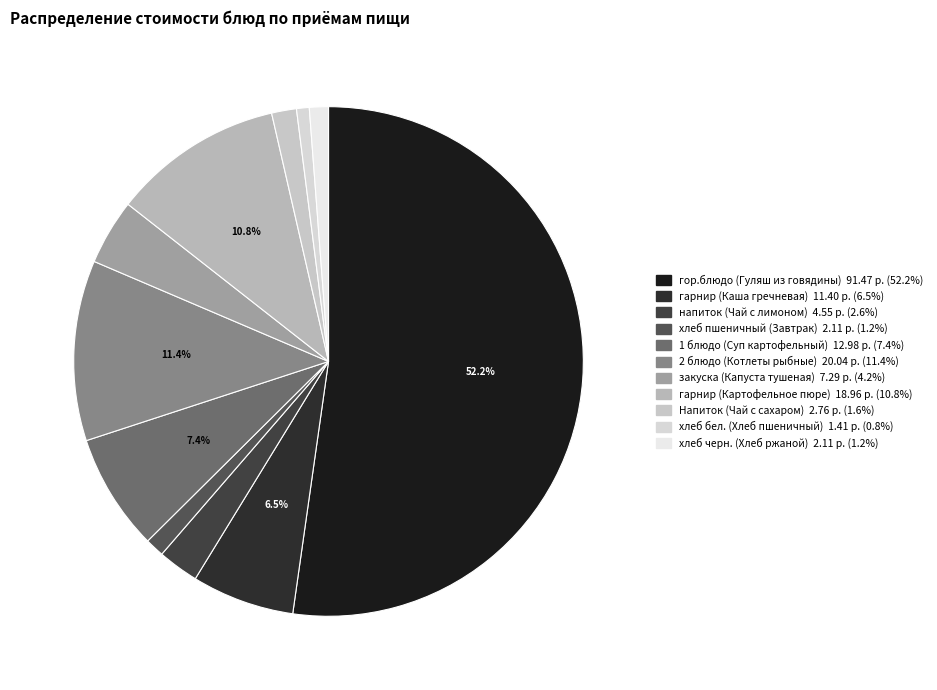

True or false: гарнир (Картофельное пюре) accounts for 4% of the total.

False